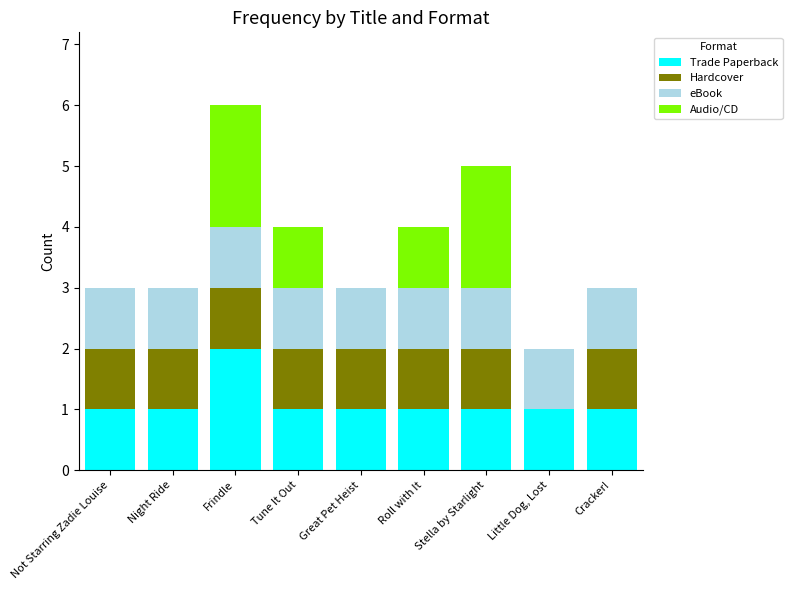

The value of Trade Paperback at Frindle is 4. True or false?

False